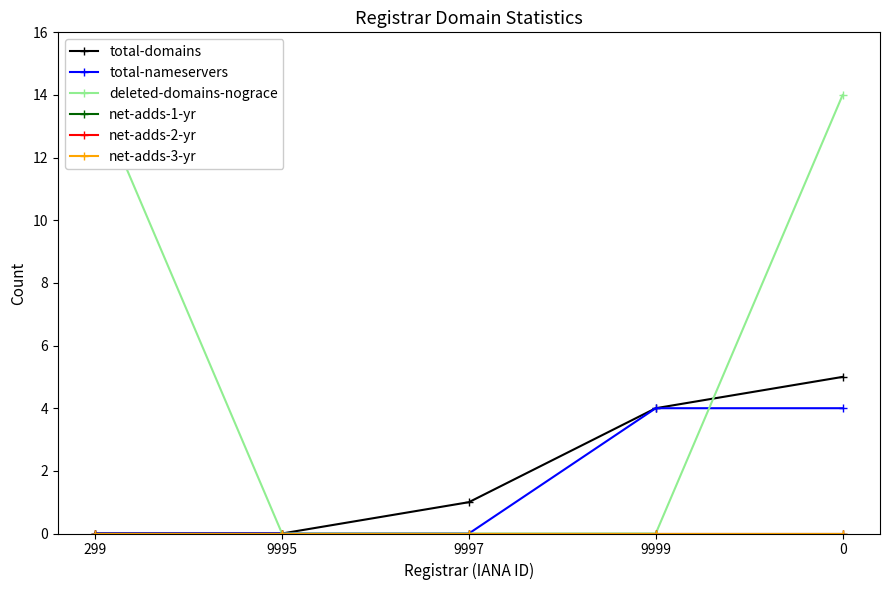

Reading left to right, list all the values displayed in this chart.

total-domains: 0	0	1	4	5
total-nameservers: 0	0	0	4	4
deleted-domains-nograce: 14	0	0	0	14
net-adds-1-yr: 0	0	0	0	0
net-adds-2-yr: 0	0	0	0	0
net-adds-3-yr: 0	0	0	0	0